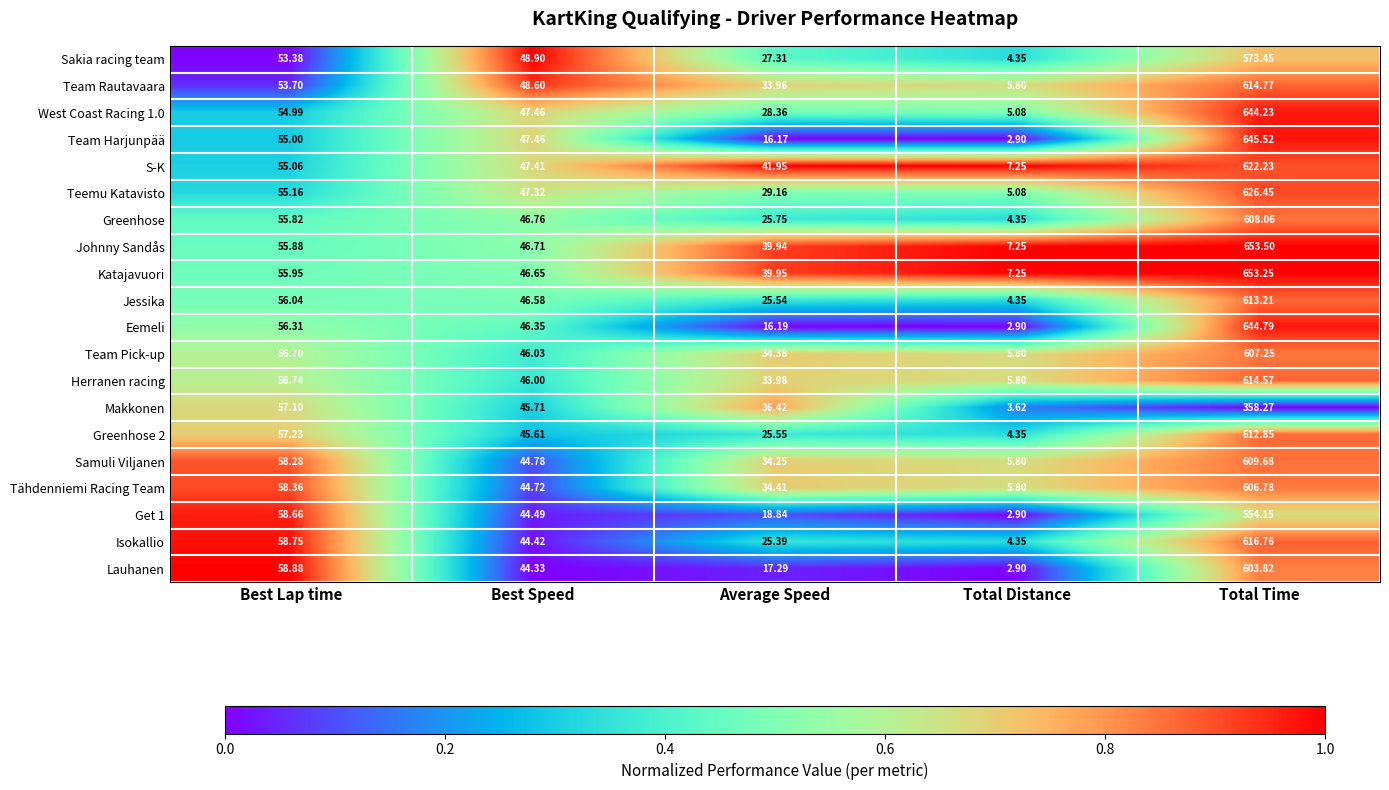

Where is Greenhose 2 nearest to the value 308?

Best Lap time